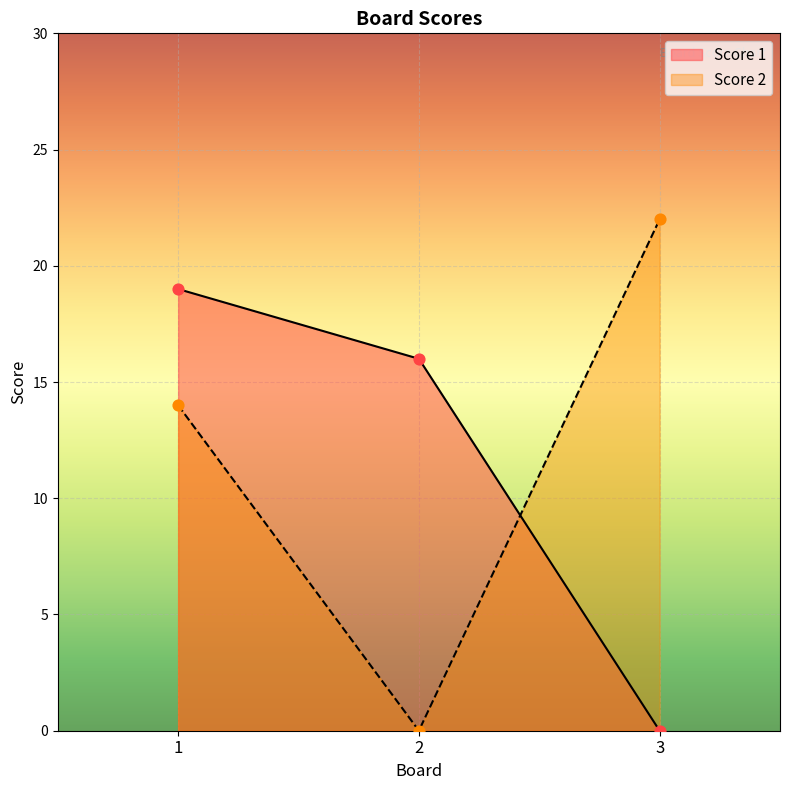

Which series has the widest spread of Y values?

Score 2